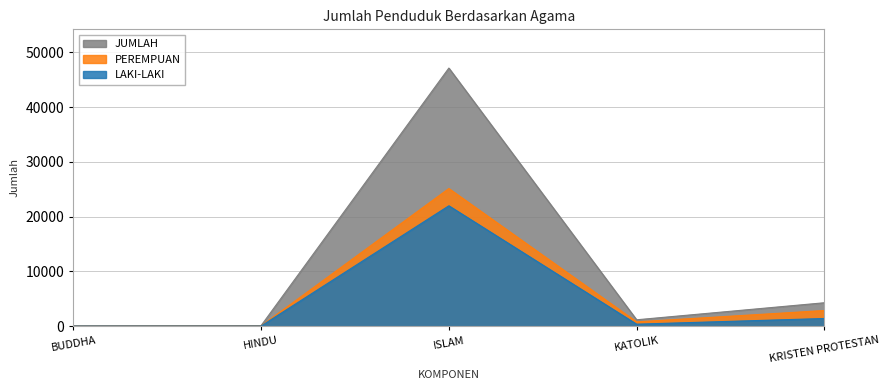

Between ISLAM and KATOLIK, which series saw the biggest shift?

JUMLAH